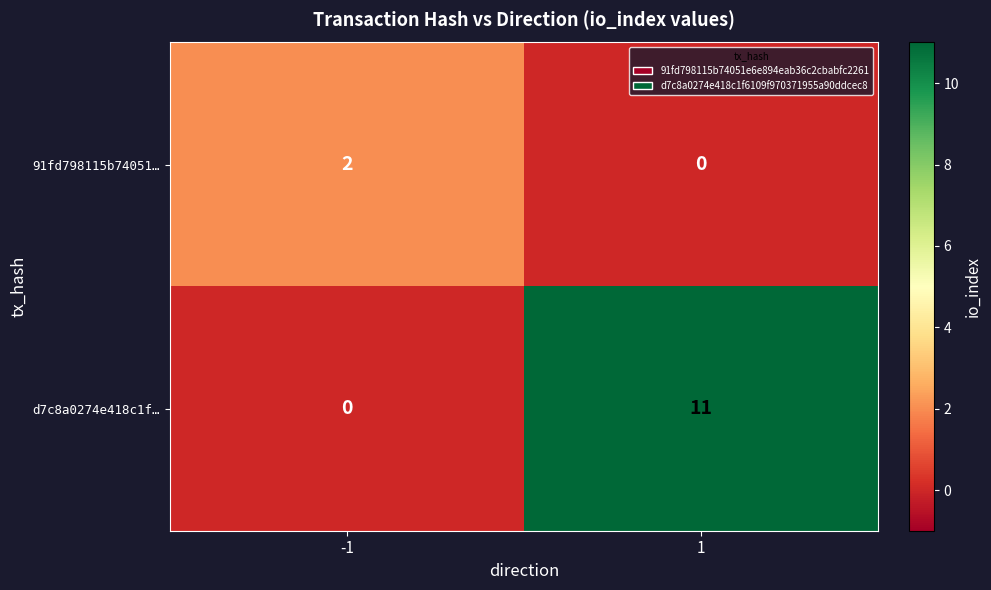

Which label corresponds to the largest value in the chart?

1